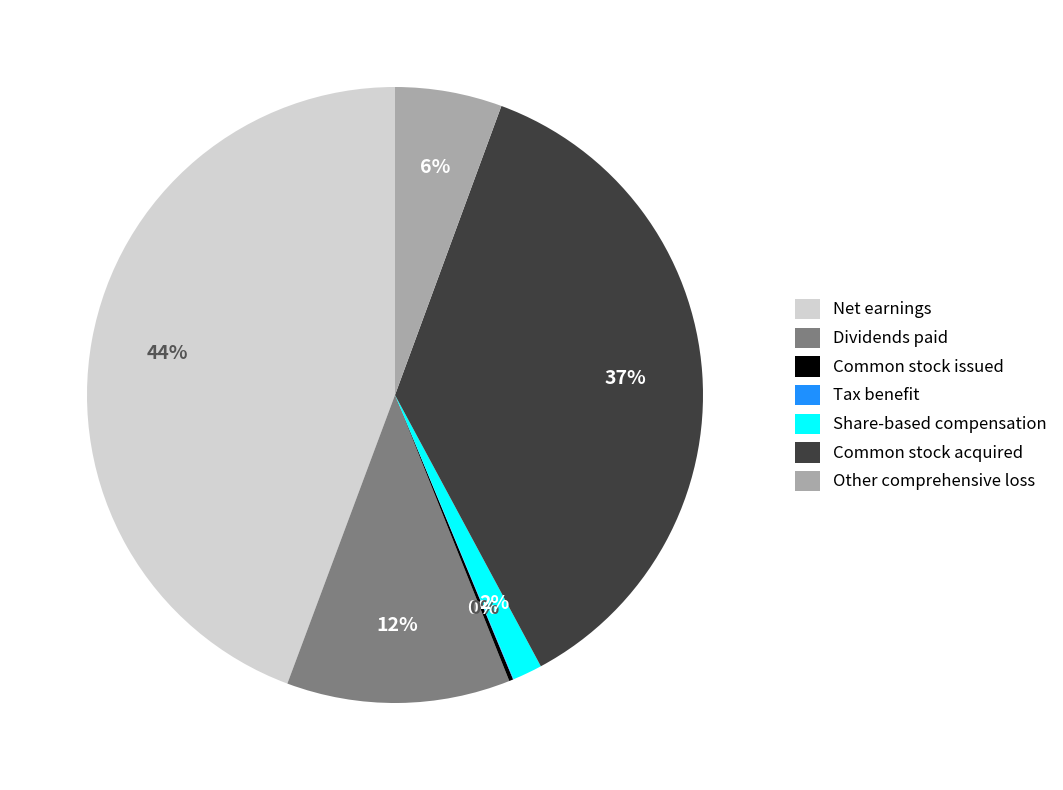

To the nearest percent, what is the difference between the Common stock acquired and Share-based compensation slice percentages?

35%